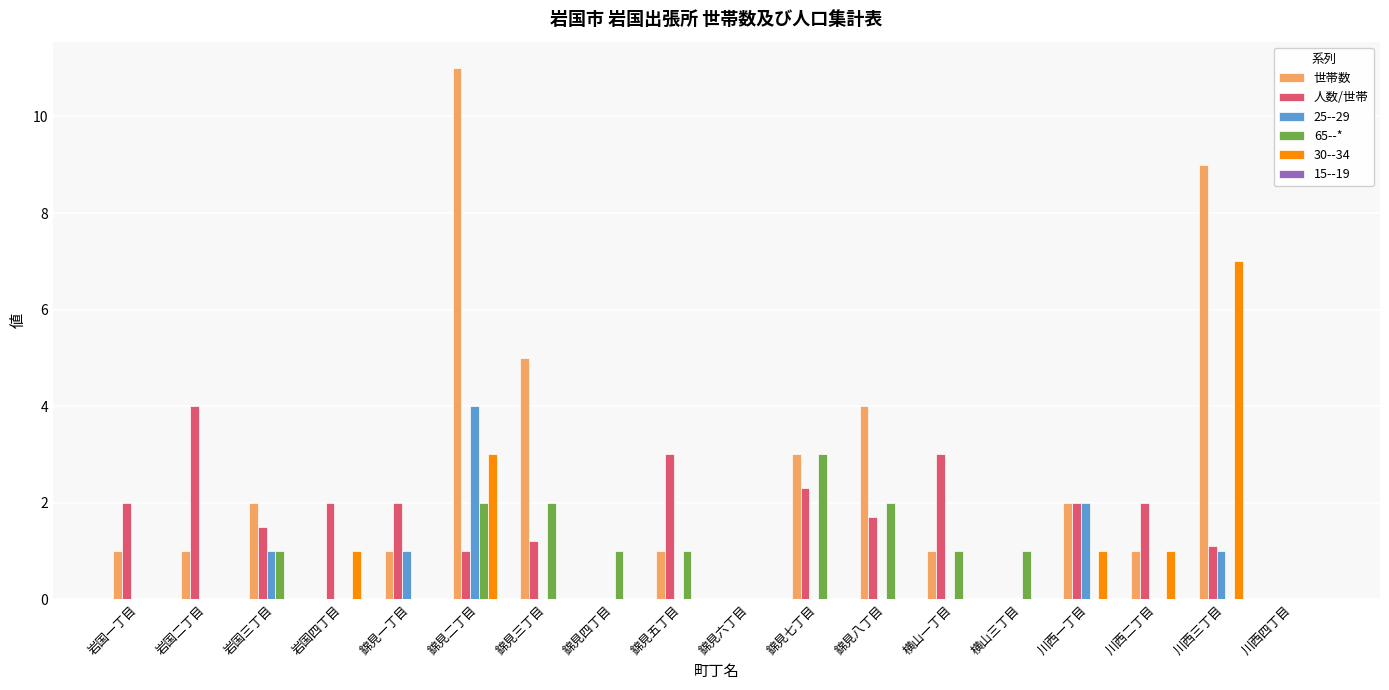

How many groups of bars are there?

18